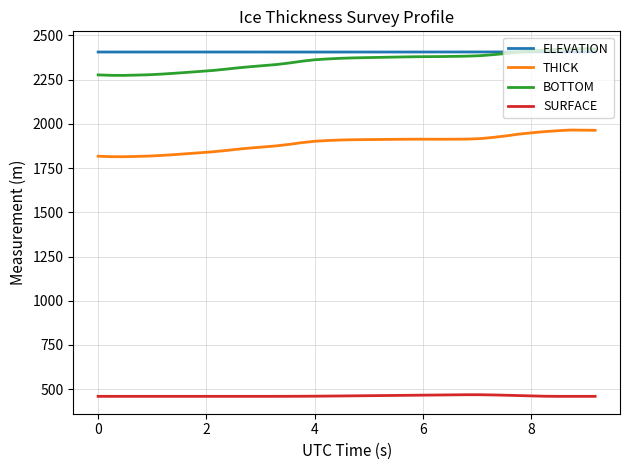

True or false: ELEVATION and SURFACE cross at least once.

False